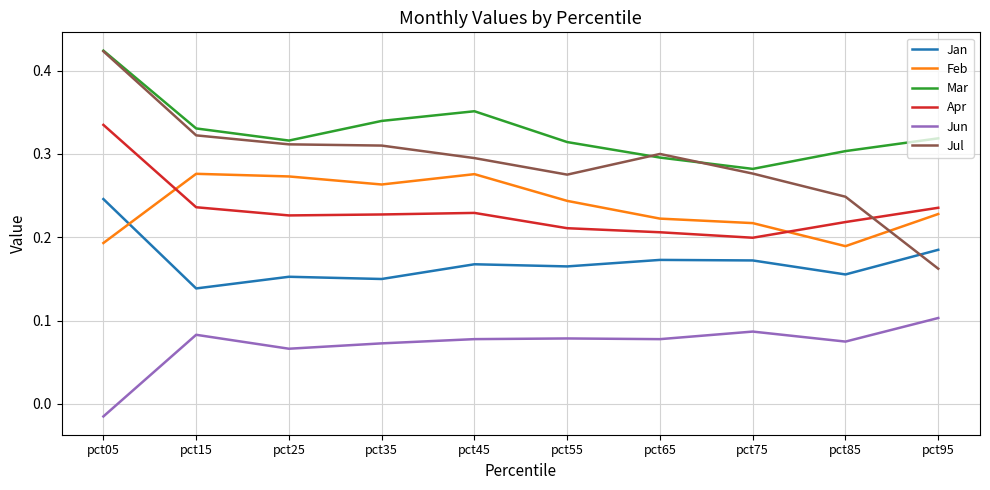

At which label is Mar closest to 0?

pct75